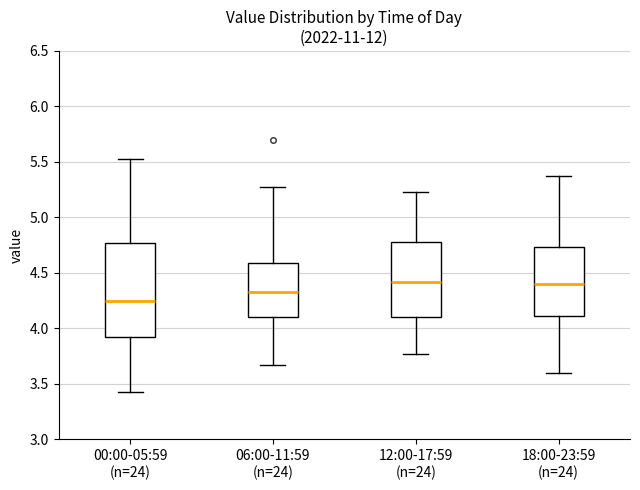

Comparing the boxes themselves (not the whiskers), which one is the tallest?

00:00-05:59 (n=24)